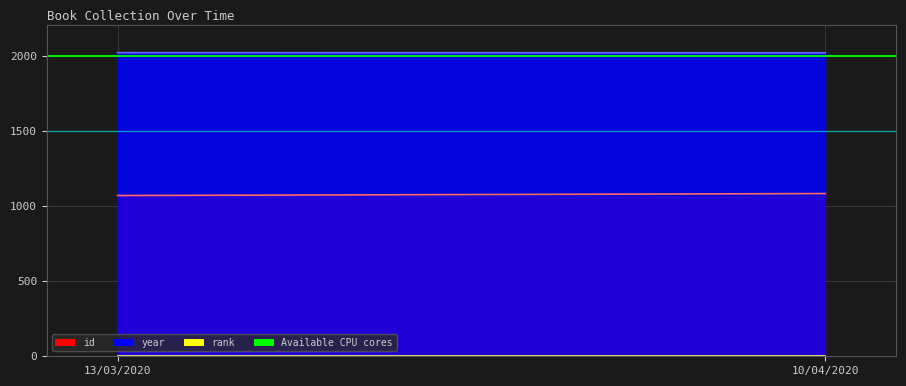

Which category has the lowest value across all series?

13/03/2020